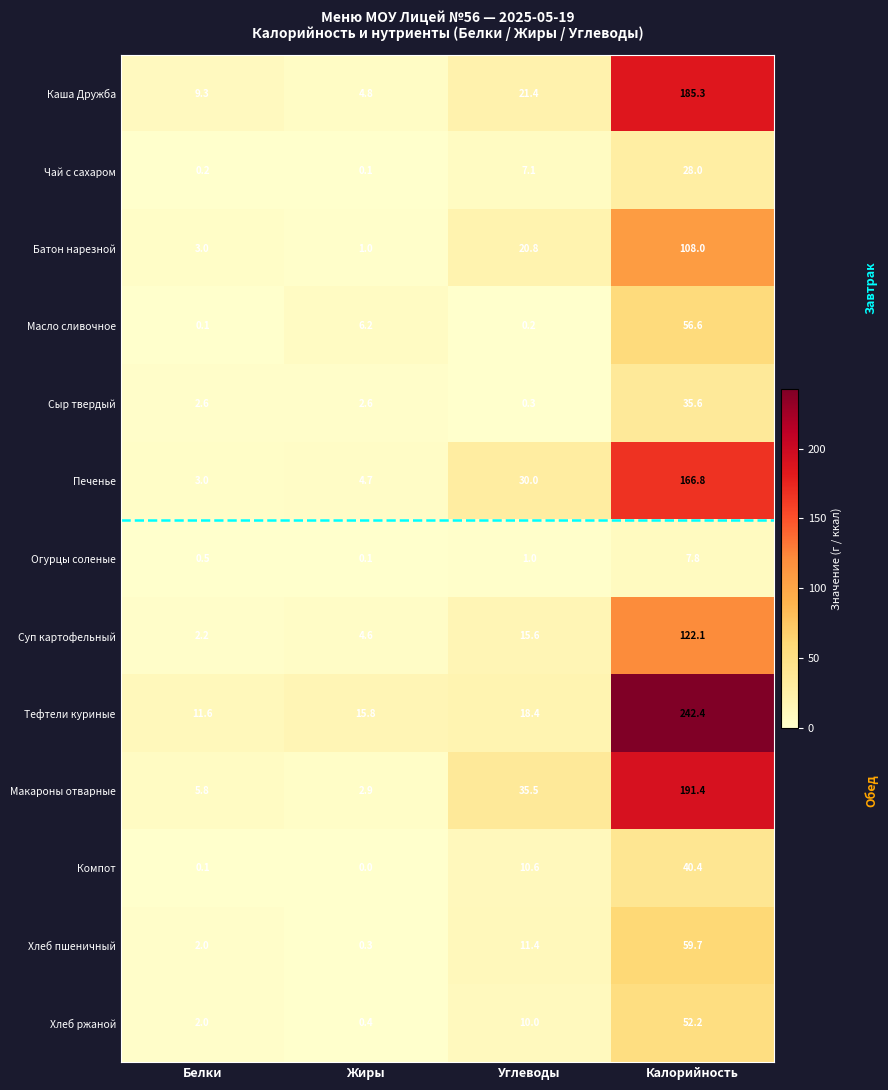

How many series are shown in this chart?

13